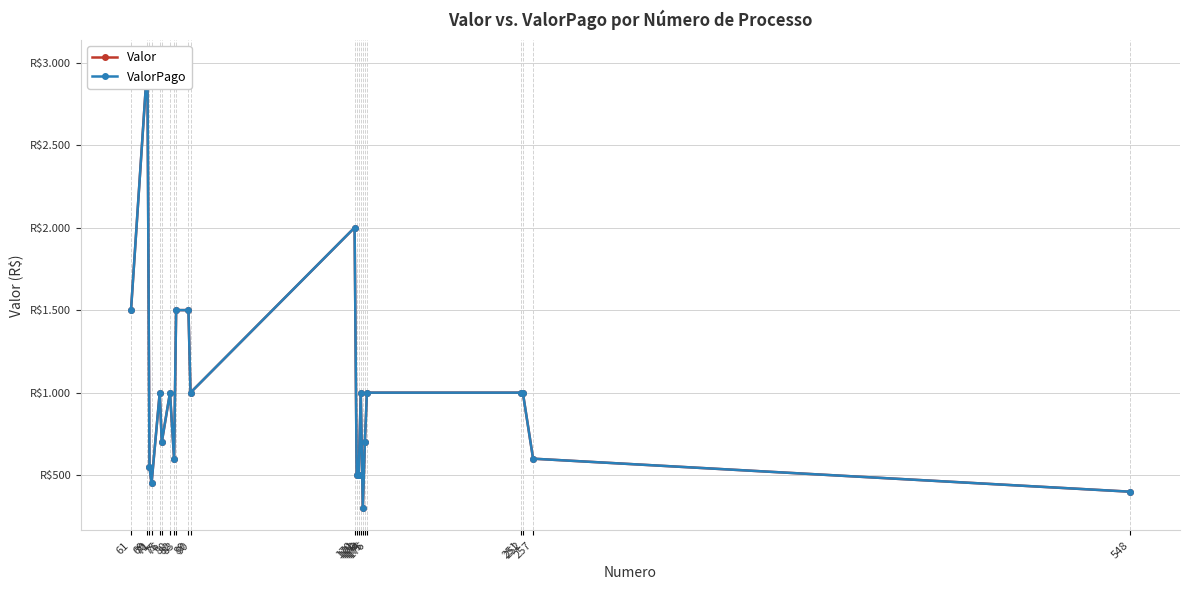

What is the sum of all ValorPago values?

21799